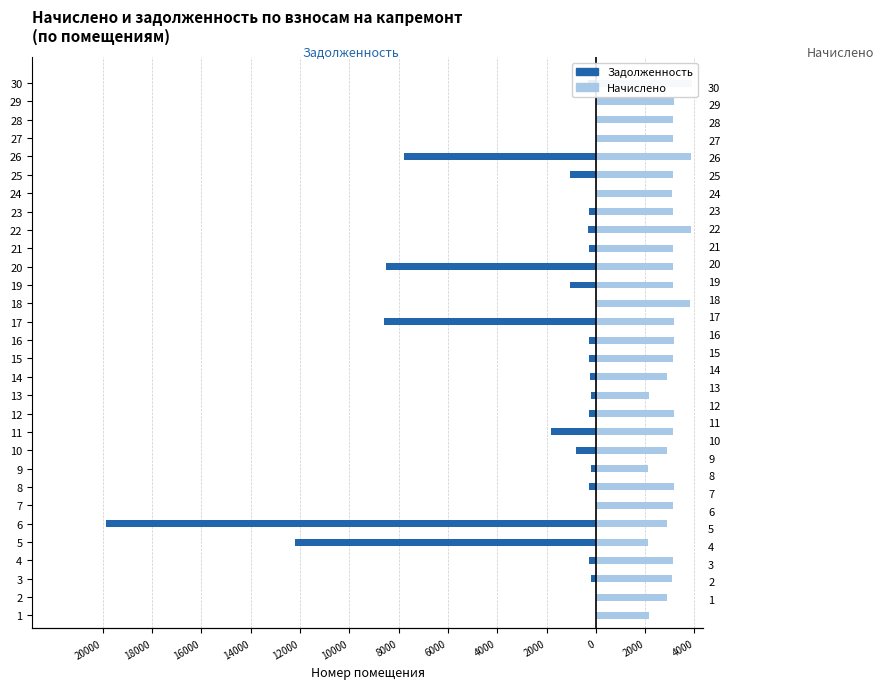

How many bars are there in total?

60